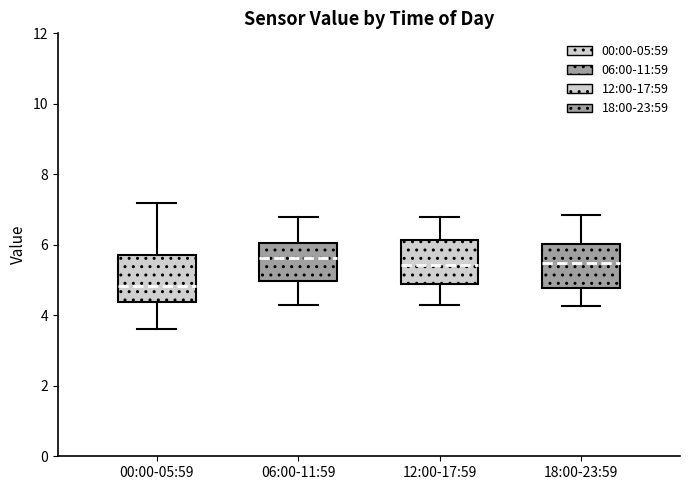

Reading left to right, transcribe this box plot: for each box, give where its median line is, the range the box spans, and where its two whiskers end, as read against the y-axis. The values are not printed on the chart, so give them approximately, as read against the axis.

00:00-05:59: median 4.8, box 4.4 to 5.8, whiskers 3.6 to 7.2
06:00-11:59: median 5.6, box 5.0 to 6.0, whiskers 4.4 to 6.8
12:00-17:59: median 5.4, box 4.8 to 6.2, whiskers 4.4 to 6.8
18:00-23:59: median 5.4, box 4.8 to 6.0, whiskers 4.2 to 6.8